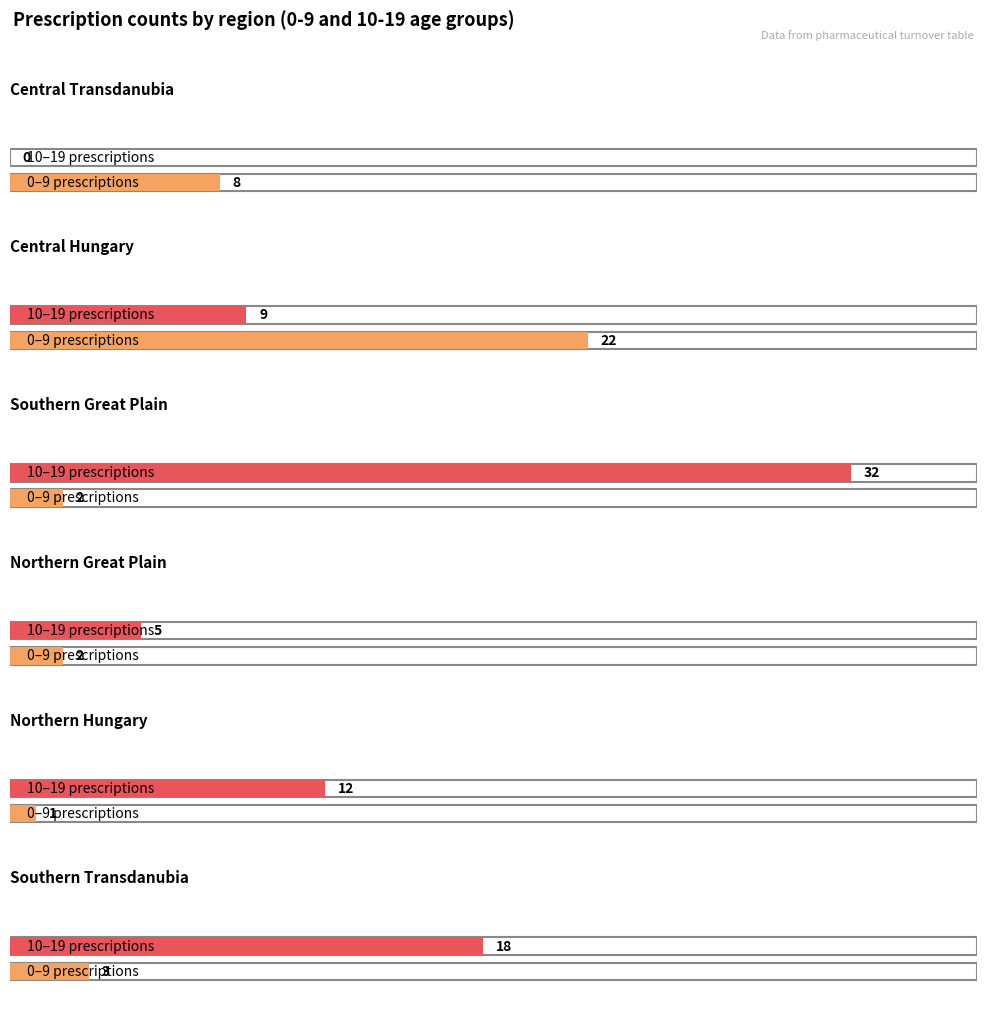

True or false: 0-9 prescriptions has a value of 11 at 0.

False